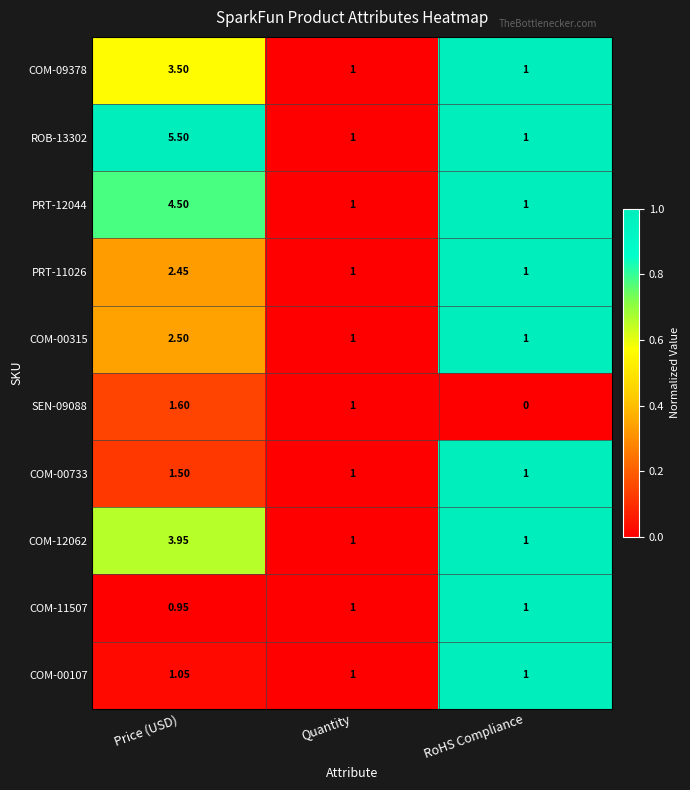

Is the value of ROB-13302 at Quantity greater than the value of COM-00733 at Price (USD)?

No